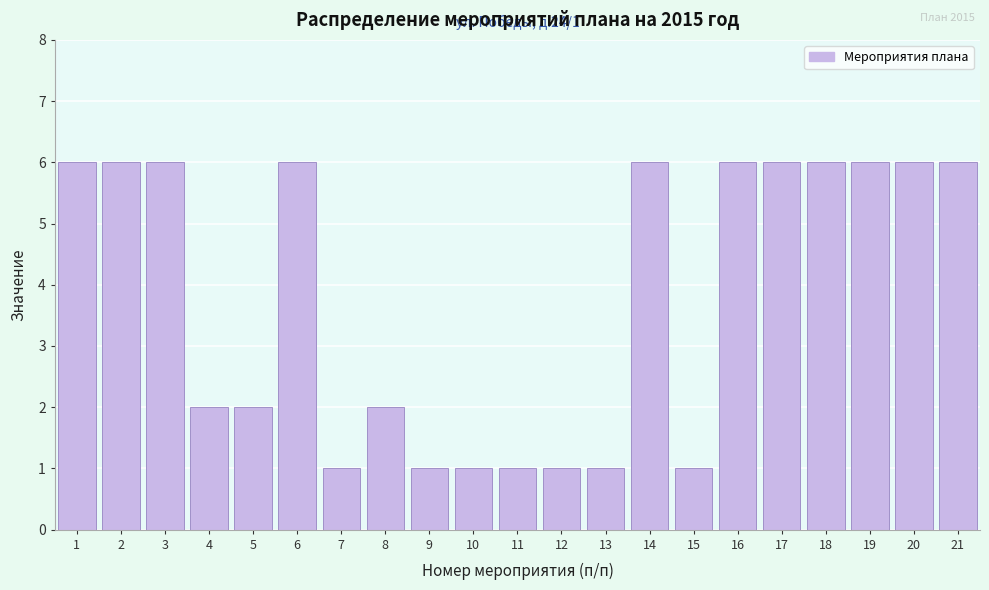

Reading left to right, transcribe all the data shown in this chart.

1=6	2=6	3=6	4=2	5=2	6=6	7=1	8=2	9=1	10=1	11=1	12=1	13=1	14=6	15=1	16=6	17=6	18=6	19=6	20=6	21=6